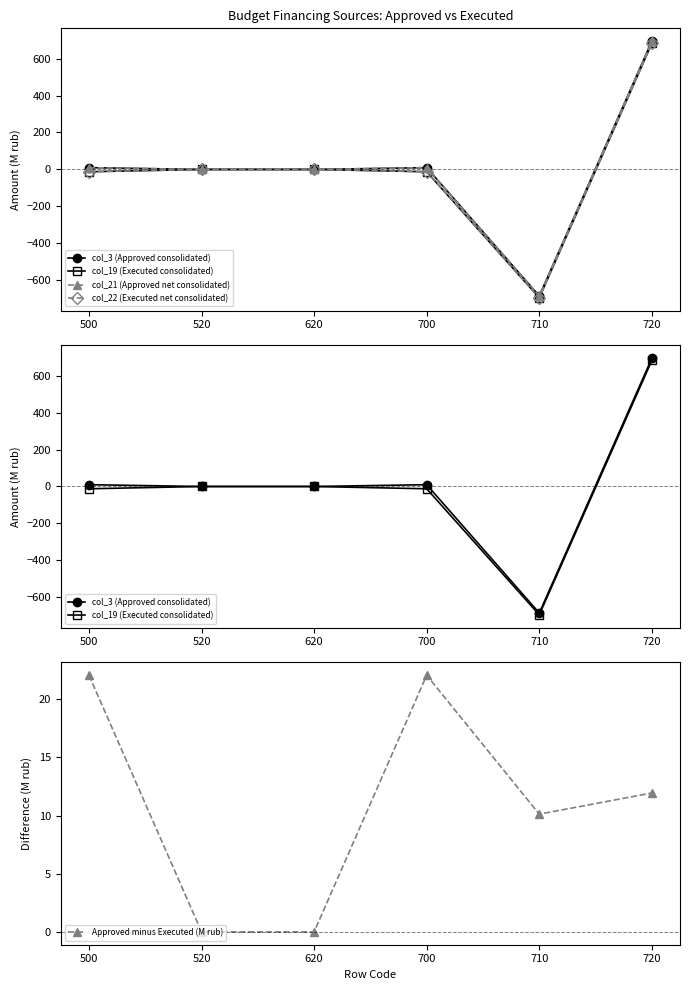

Which series has the widest spread of values?

col_3 (Approved consolidated)